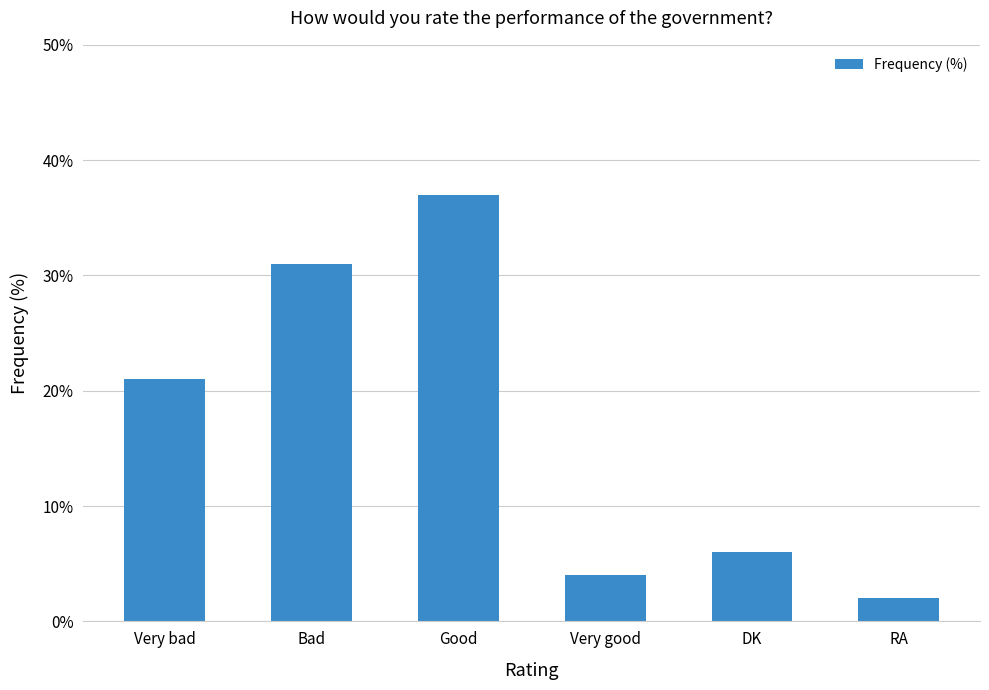

What is the value of the 6th bar from the left?

2